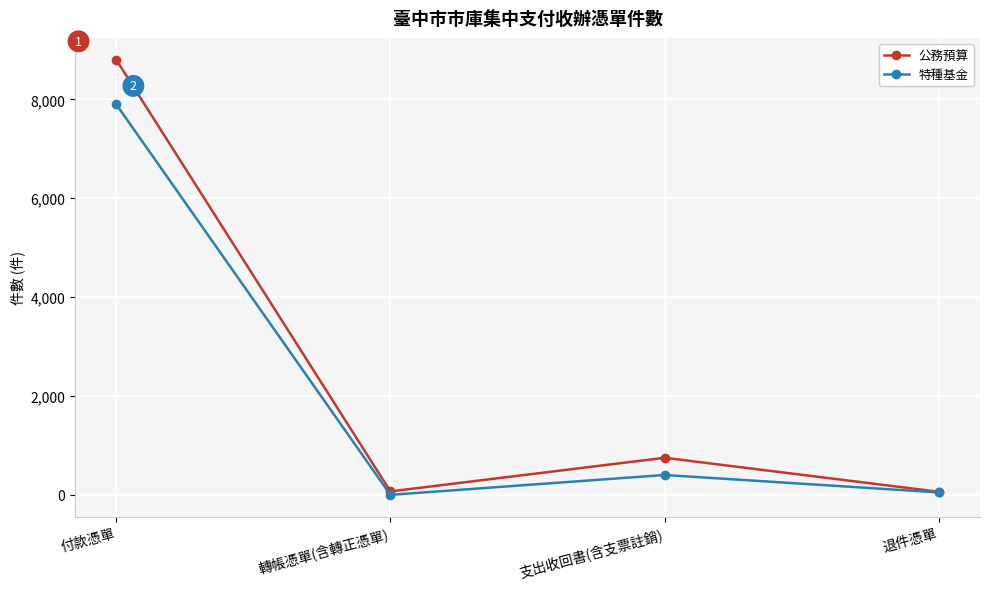

What is the total value across all series at 付款憑單?

16702